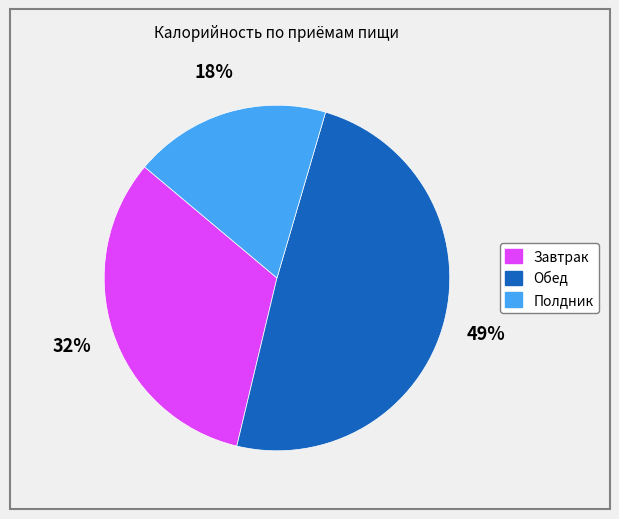

Which category has the biggest portion of the pie?

Обед